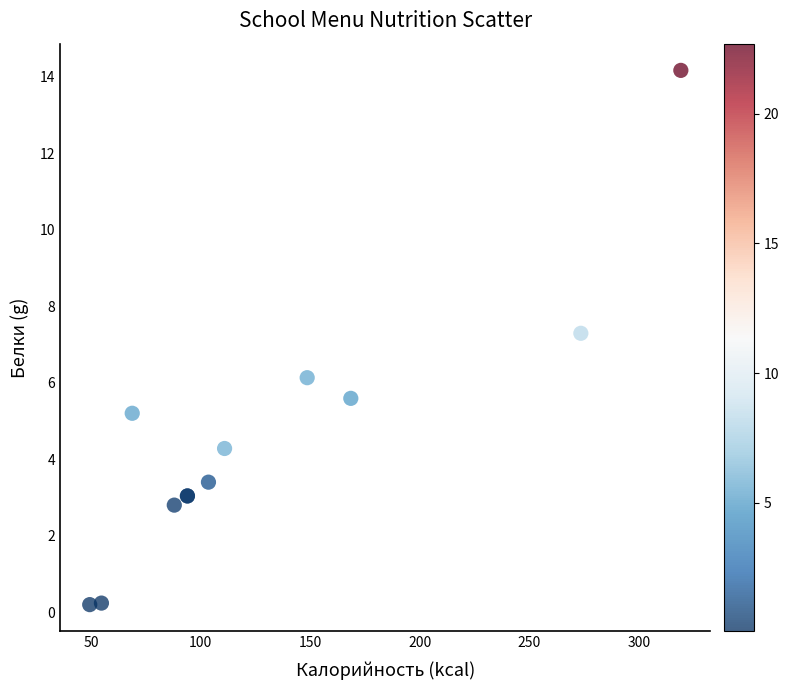

What Y value in the scatter plot is closest to 7?

7.3